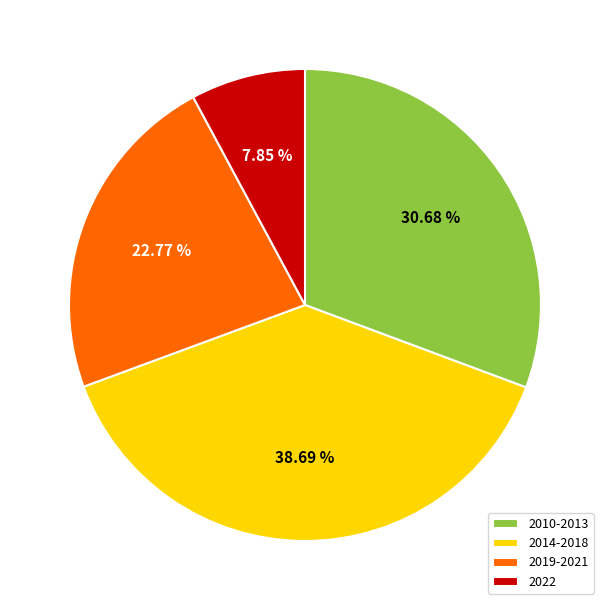

To the nearest percent, what percentage of the pie is 2022?

8%